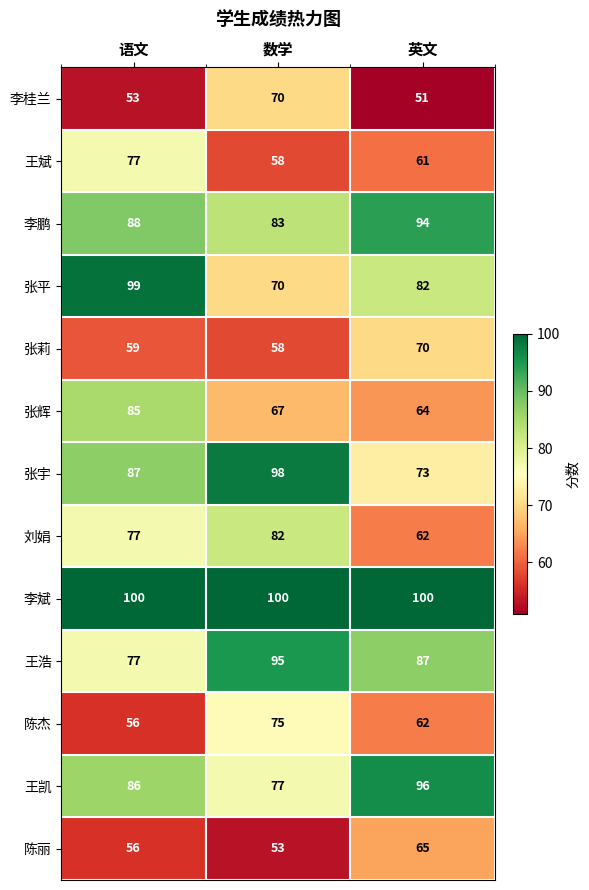

The value of 李桂兰 at 数学 is 45. True or false?

False